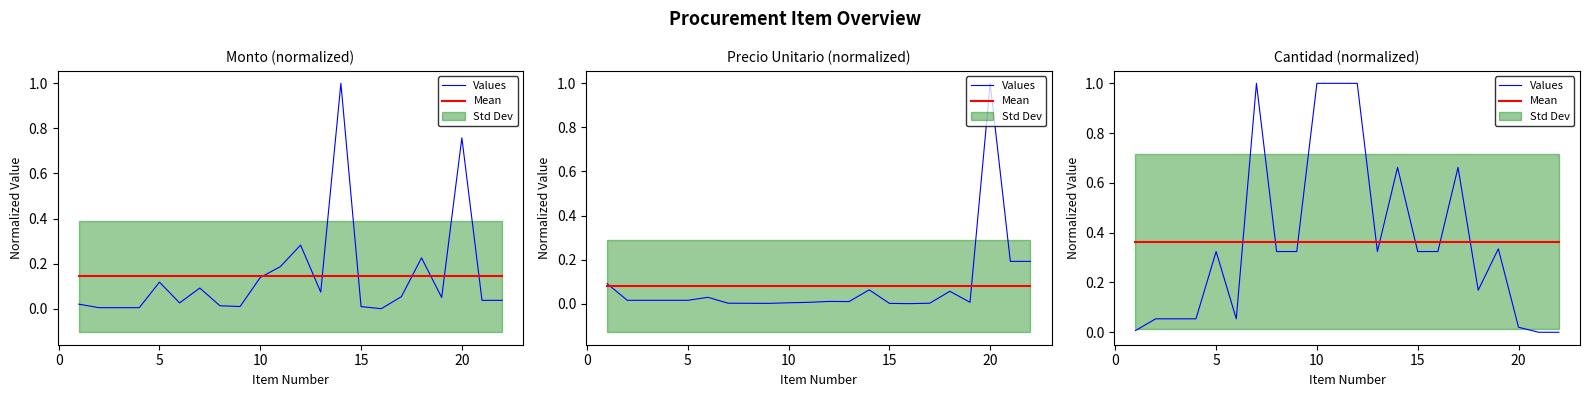

What is the value of the Mean point at the 13th from the left?

0.4